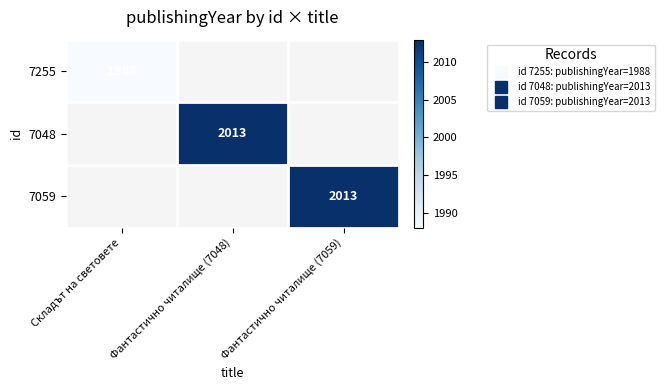

List the labels in order of 7059 value, smallest first.

Складът на световете, Фантастично читалище (7048), Фантастично читалище (7059)